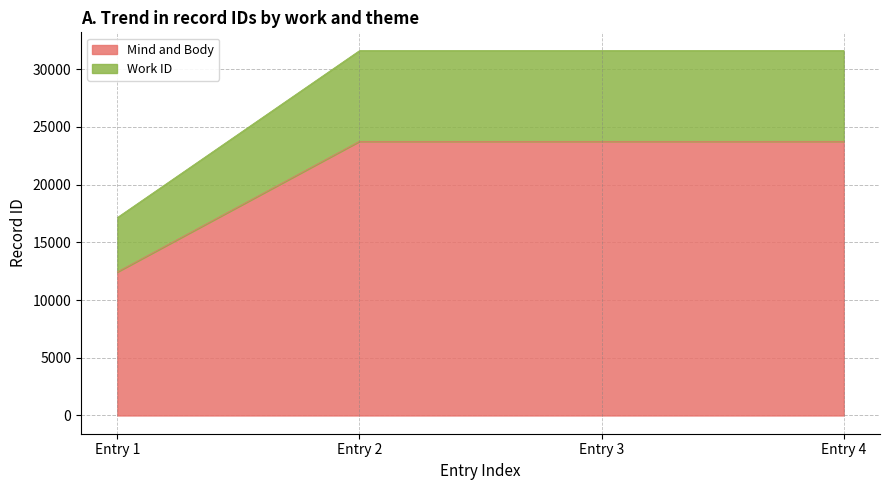

The value of Mind and Body at Entry 1 is 12437. True or false?

True